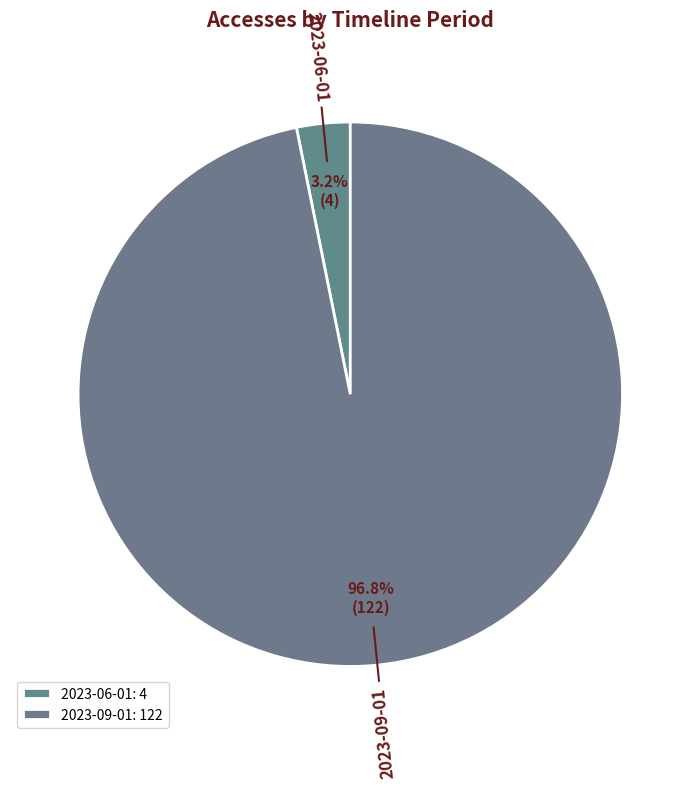

Which has a higher value, 2023-09-01 or 2023-06-01?

2023-09-01